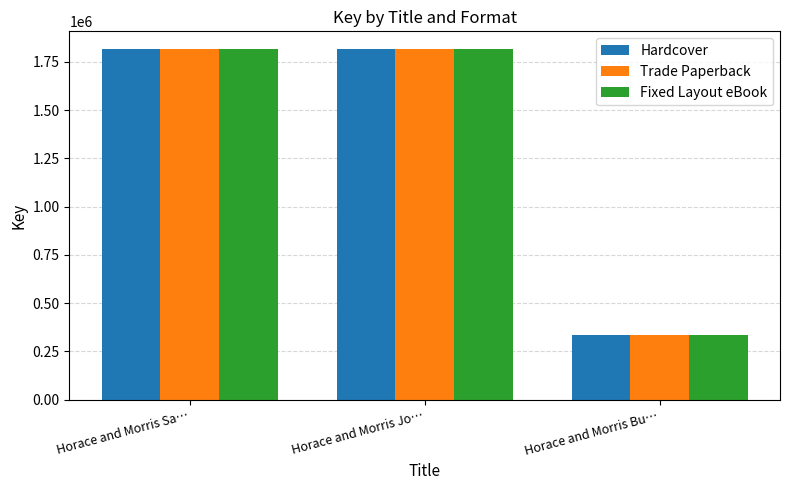

At how many categories does at least one series exceed 696577?

2